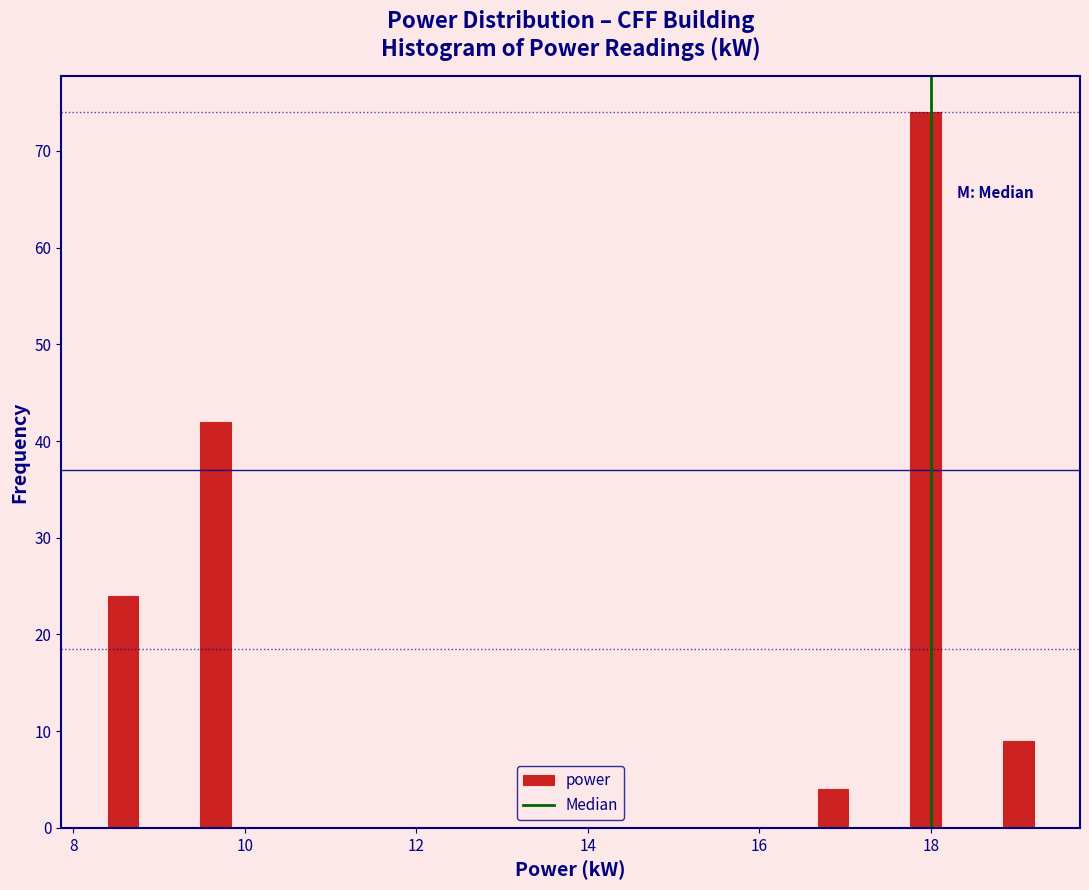

Around what value on the x-axis is the tallest bar? Give the approximate position of its centre, as read against the axis.

18.0